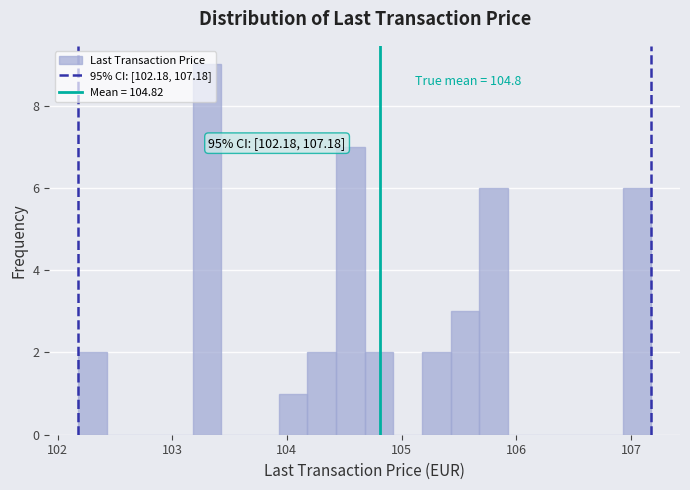

Around what value on the x-axis is the tallest bar? Give the approximate position of its centre, as read against the axis.

103.3